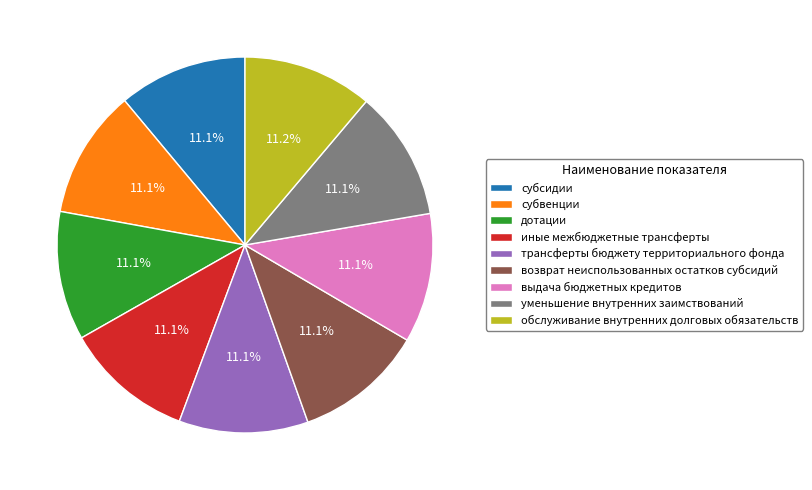

What portion of the pie excludes возврат неиспользованных остатков субсидий?

88.9%